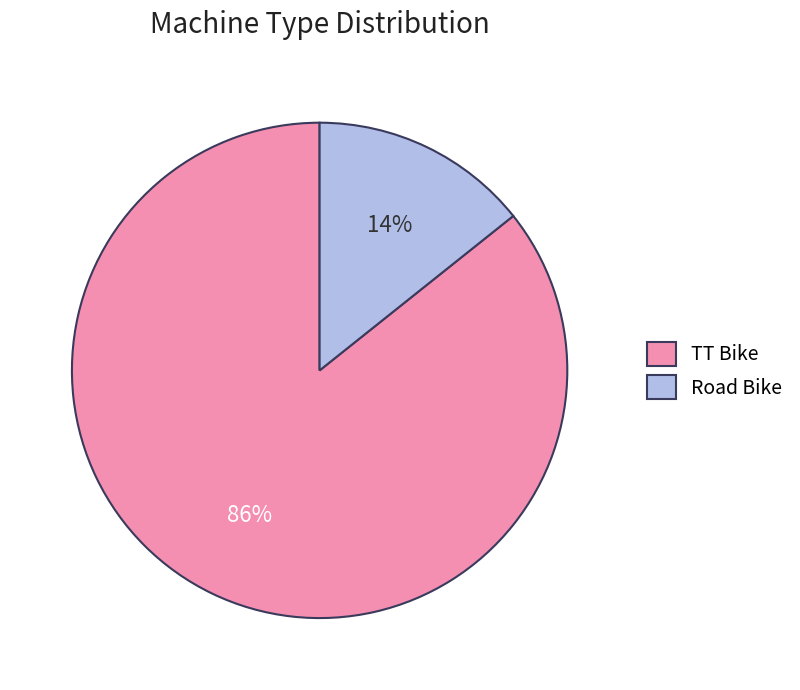

Is Road Bike the majority of the pie?

No